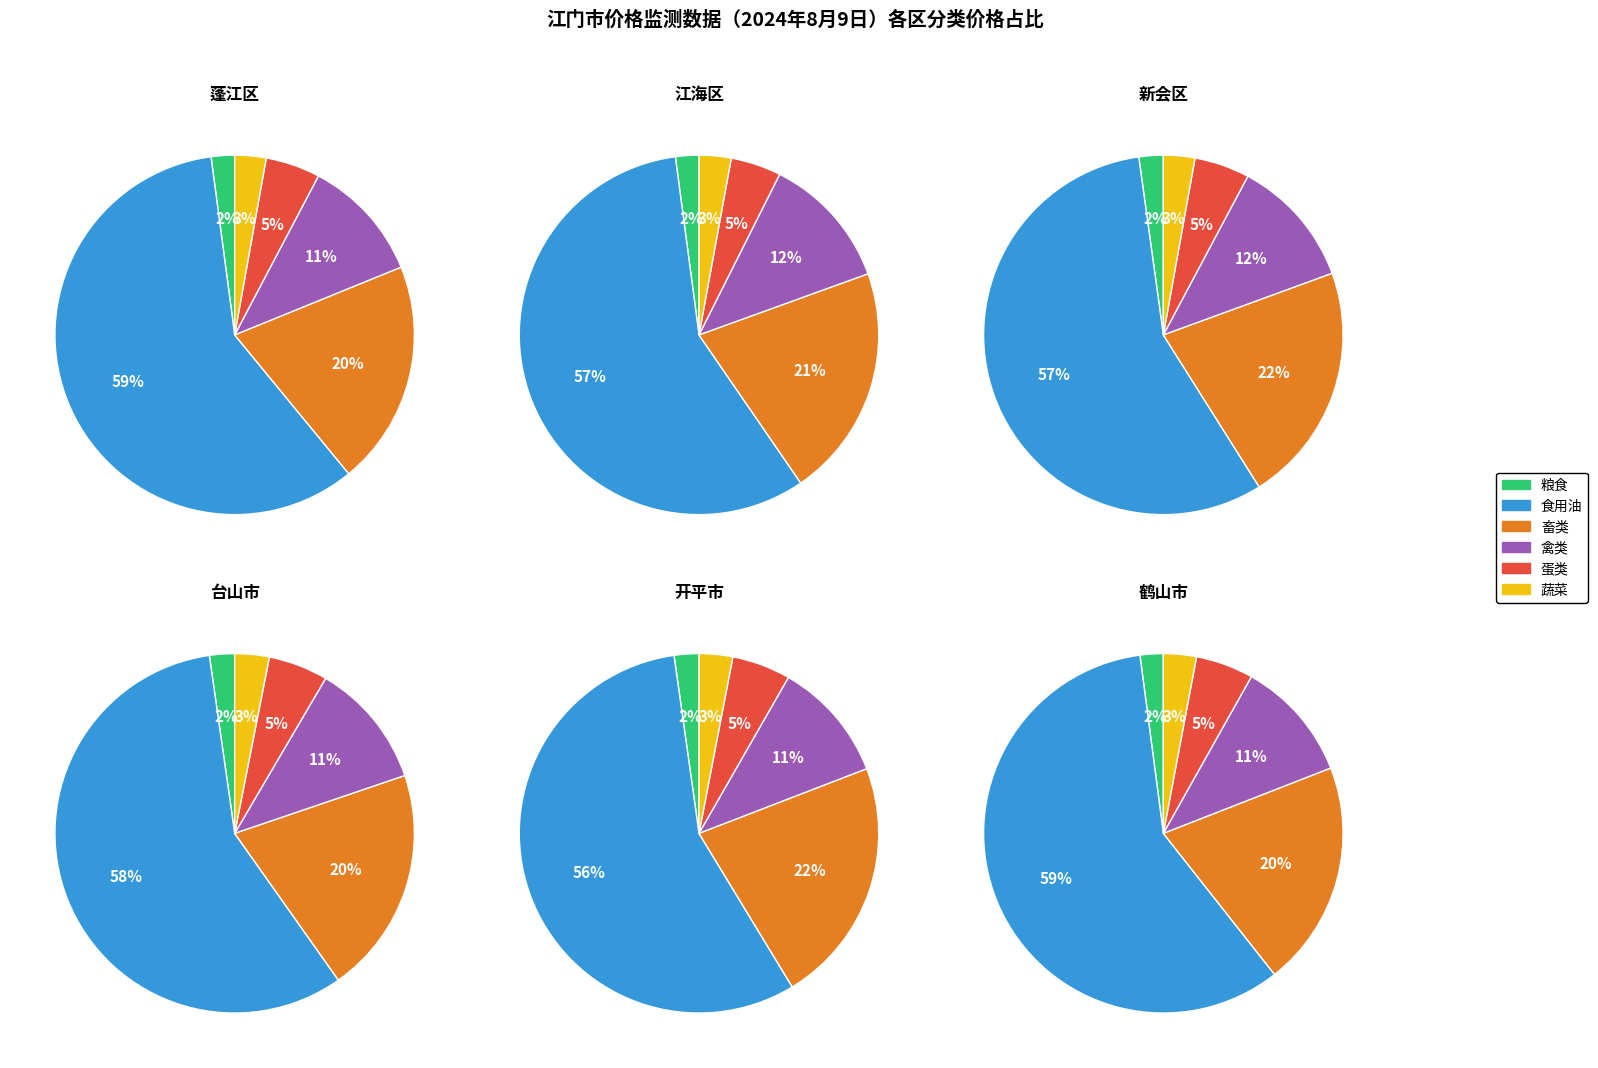

To the nearest percent, what is the difference between the 2 and 5 slice percentages?

18%